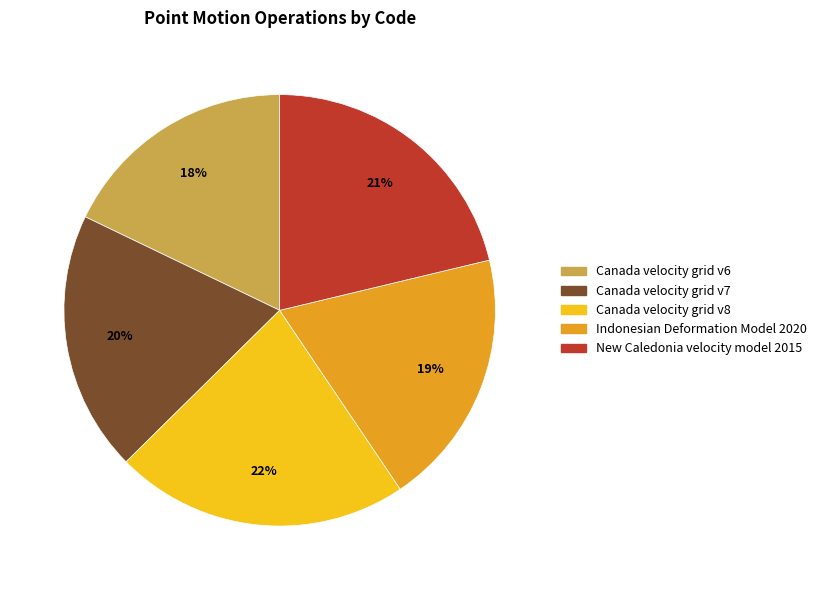

Is the sum of Canada velocity grid v7 and Canada velocity grid v6 greater than half?

No